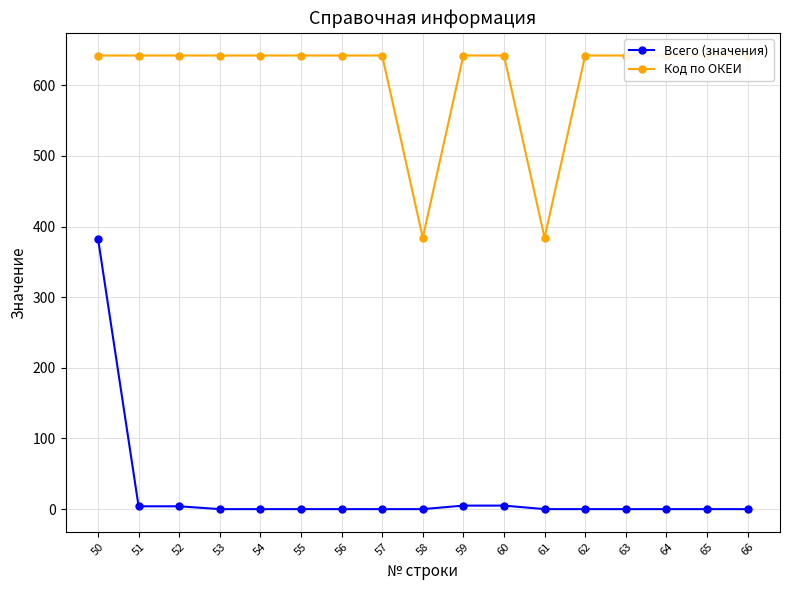

True or false: Всего (значения) has more than 0 points higher than both neighbors.

False